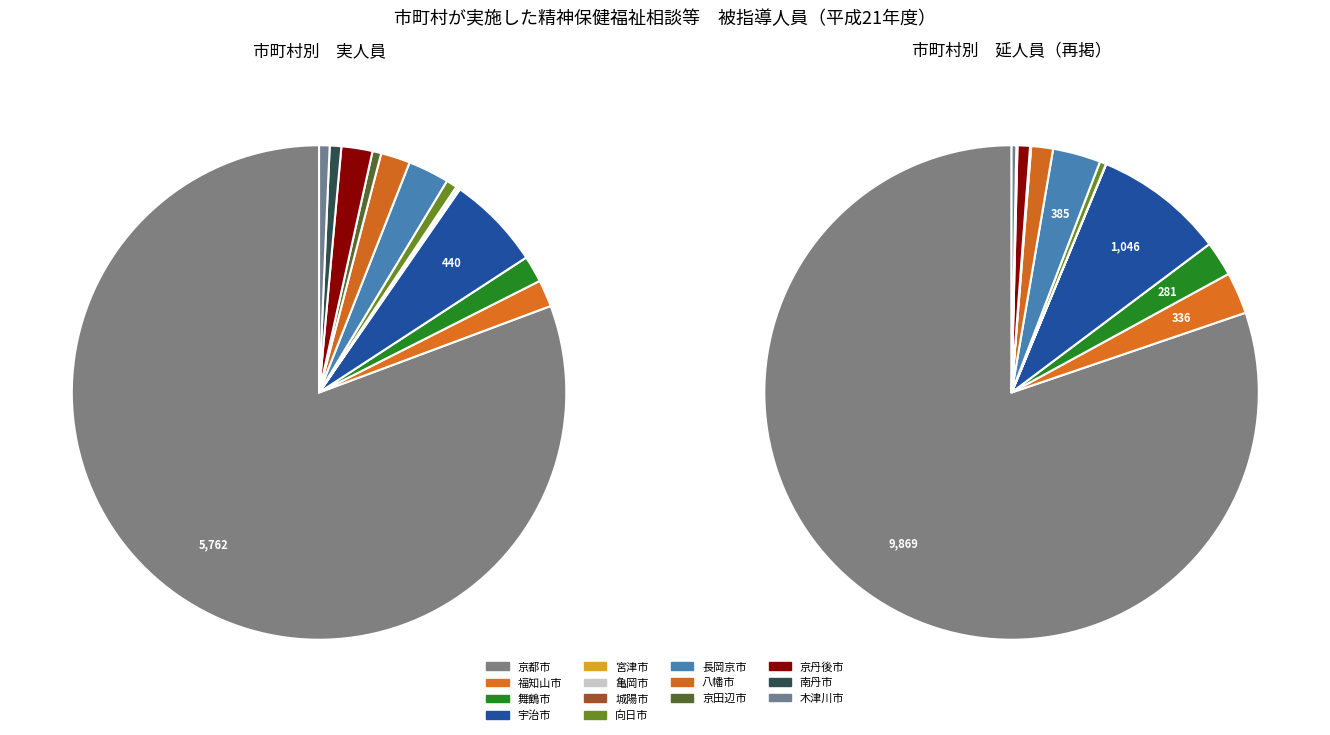

Count the number of slices in the pie.

14